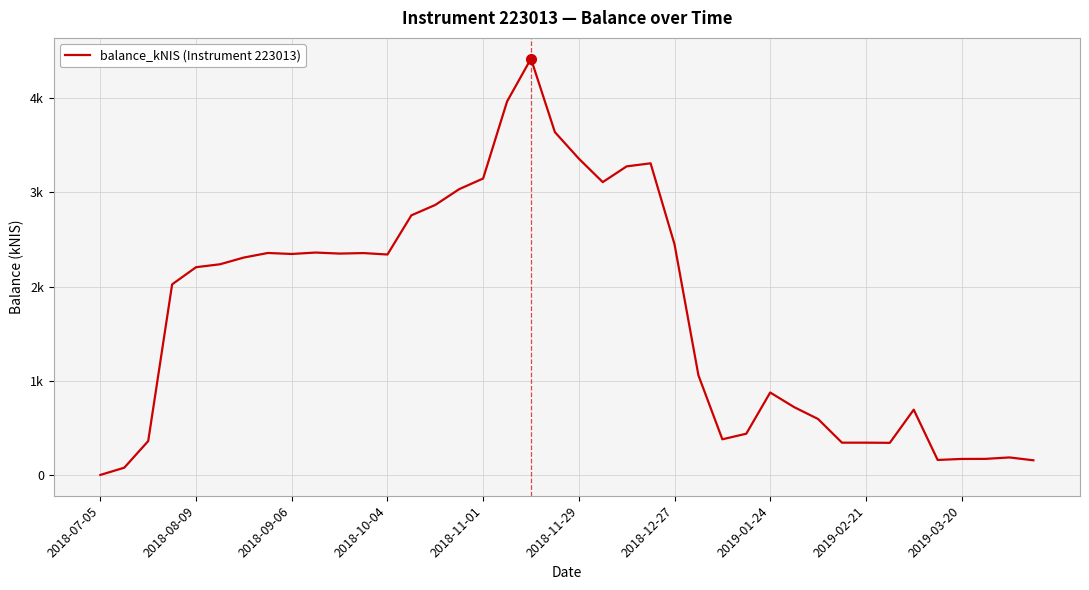

At which category does the chart reach its minimum across all series?

2018-07-05